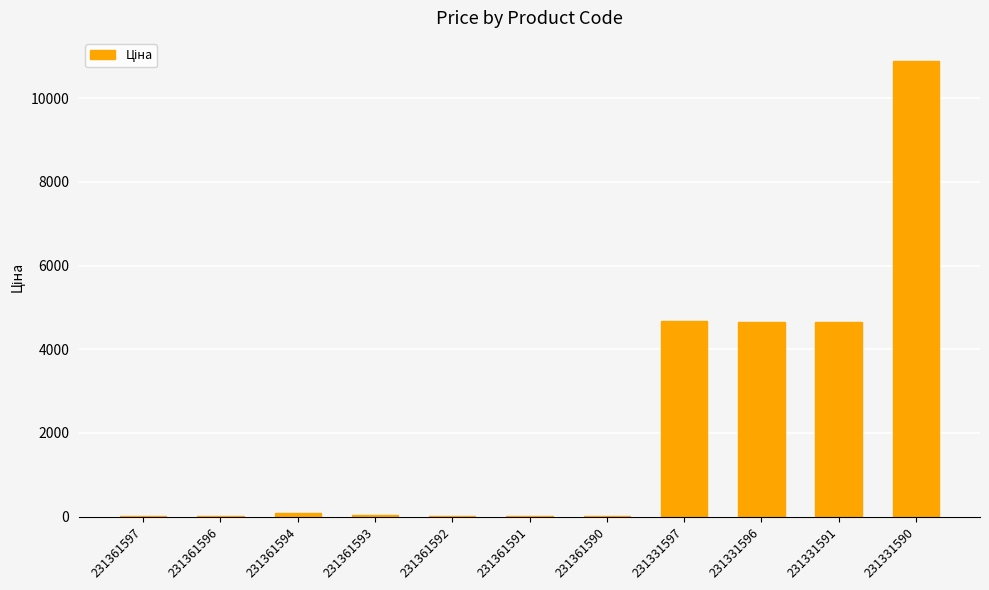

What is the sum of all values?

25078.6